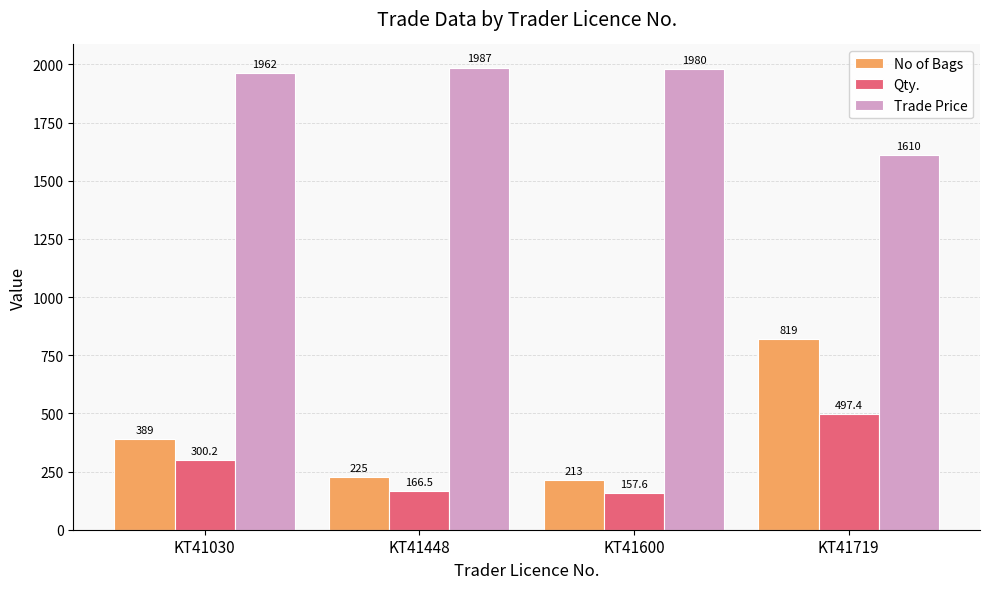

At KT41719, list the series in order from largest to smallest.

Trade Price, No of Bags, Qty.